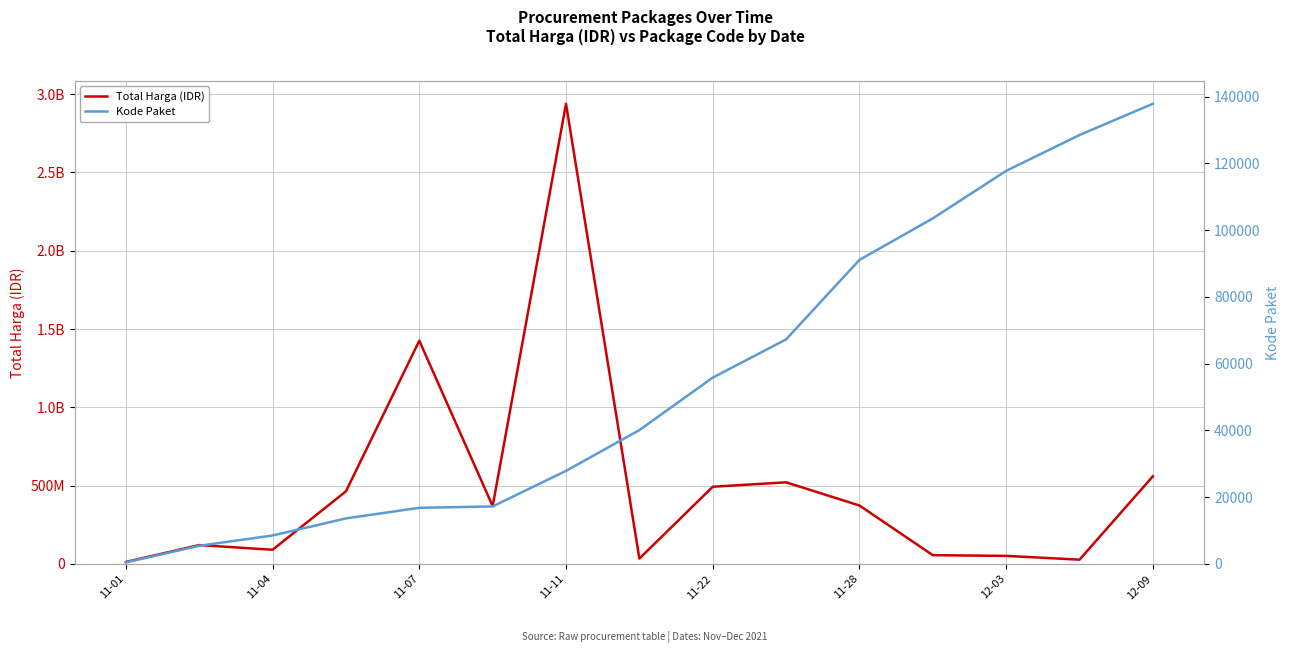

The Total Harga (IDR) series shows 1914377270 at 11-22. True or false?

False